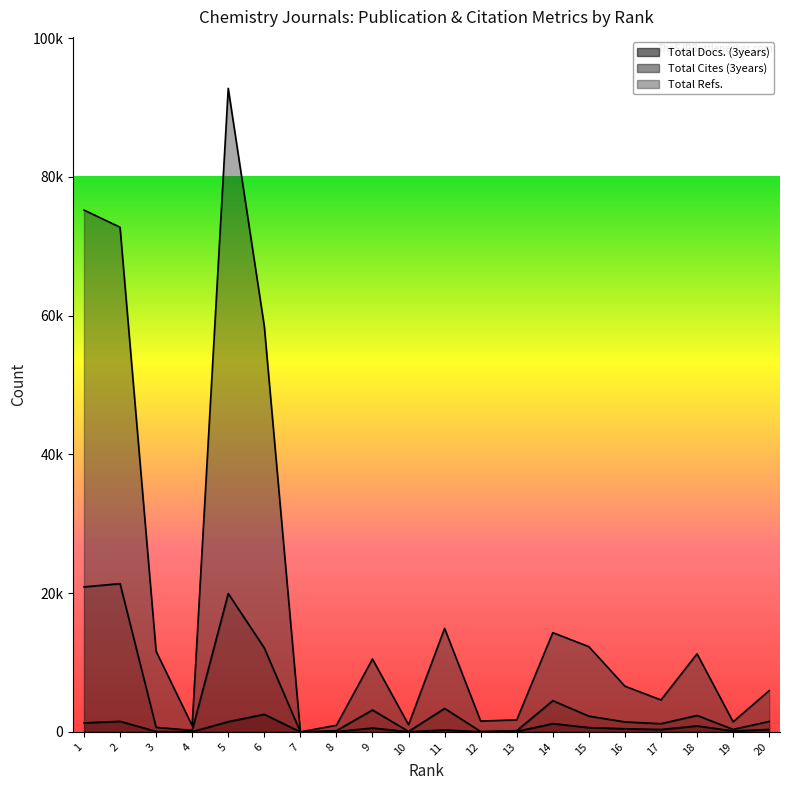

What is the value of the Total Refs. point at the 20th from the left?

5946